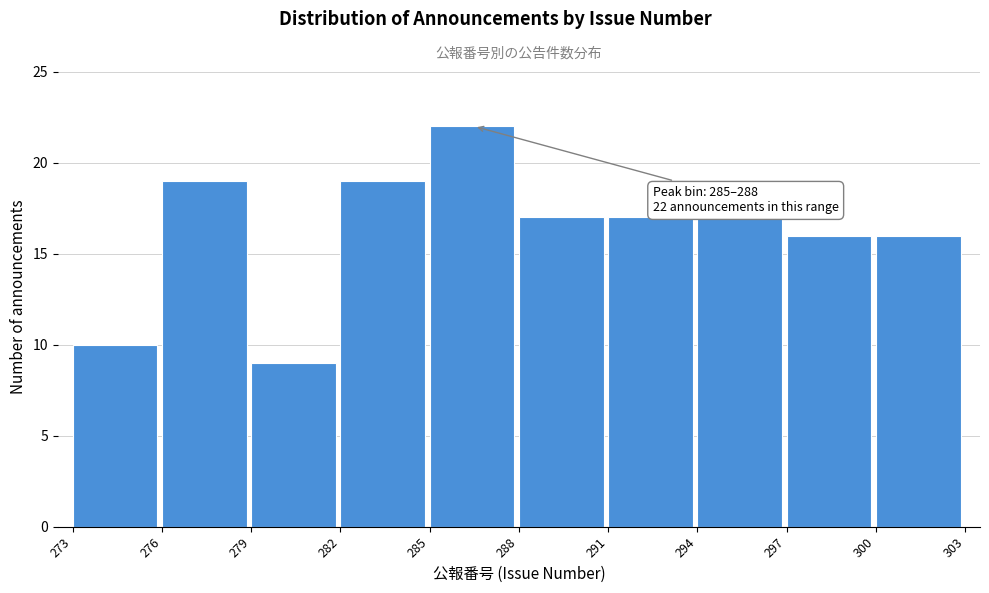

Which range on the x-axis has the tallest bar?

285 to 288